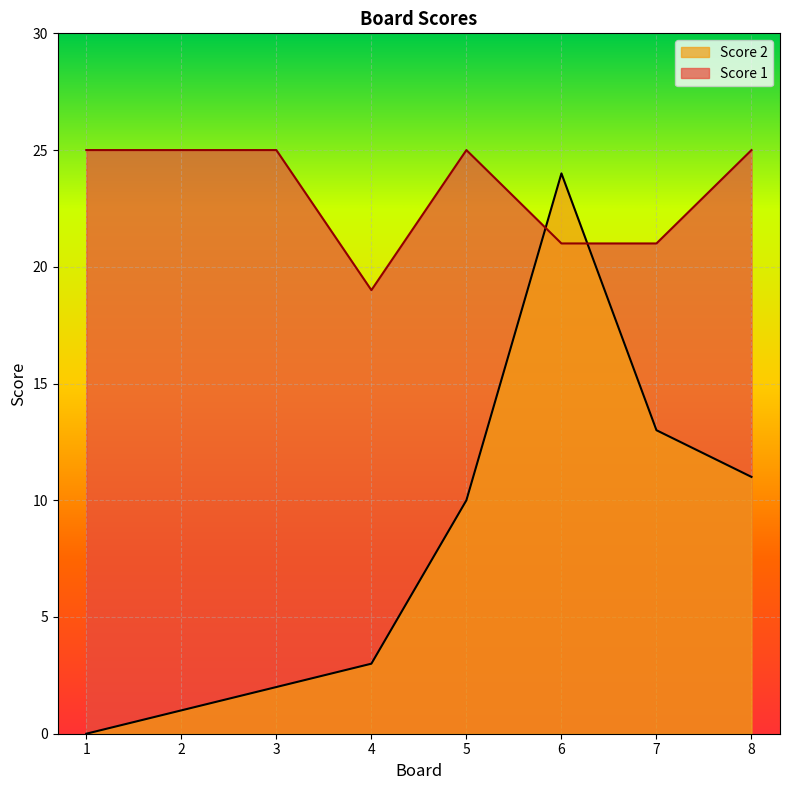

Rank the series by their average value, from highest to lowest.

Score 1, Score 2